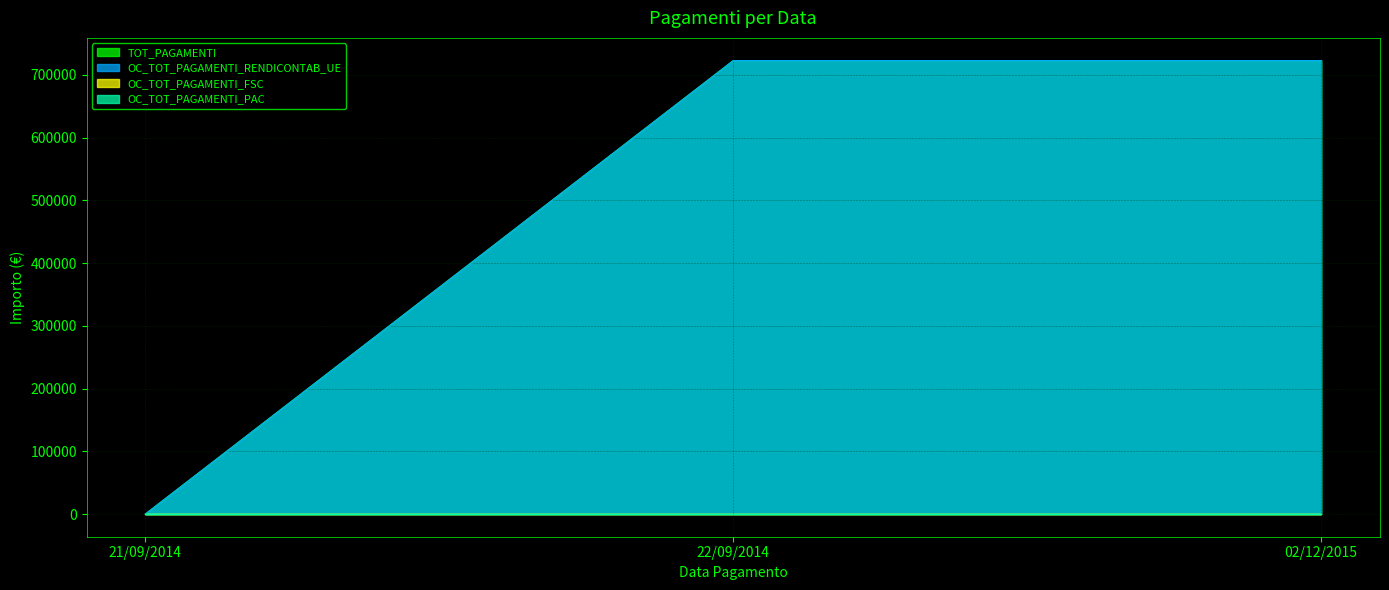

Reading left to right, extract all data points from this chart.

TOT_PAGAMENTI: 21/09/2014=0	22/09/2014=722625	02/12/2015=722625
OC_TOT_PAGAMENTI_RENDICONTAB_UE: 21/09/2014=0	22/09/2014=722625	02/12/2015=722625